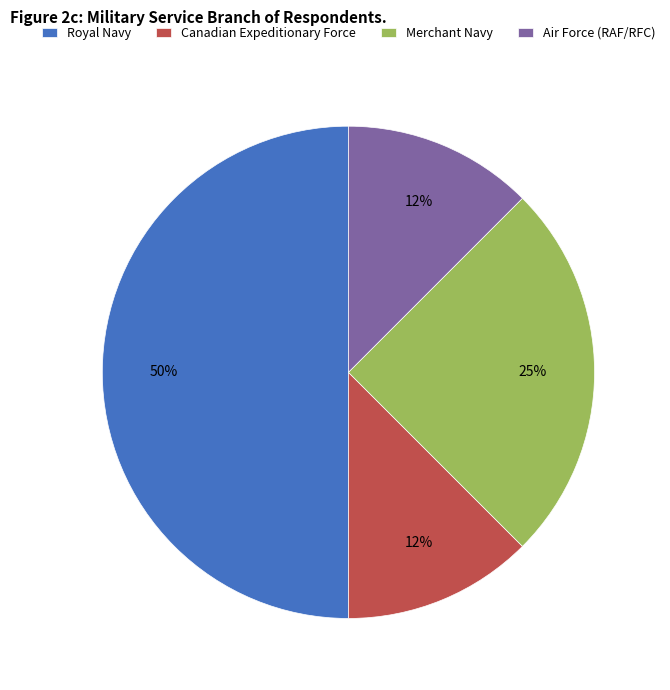

Does Air Force (RAF/RFC) represent more than half of the total?

No